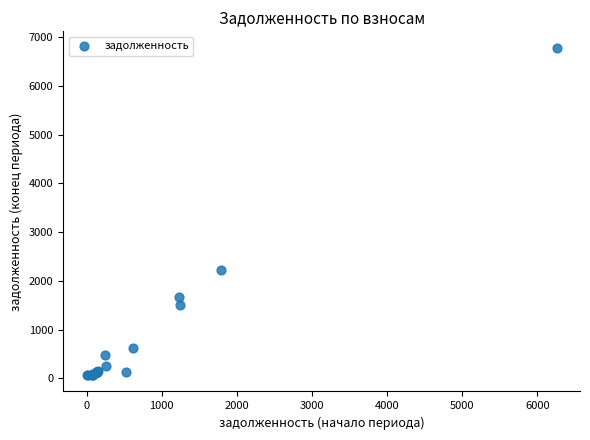

What Y value in the scatter plot is closest to 3425?

2217.4